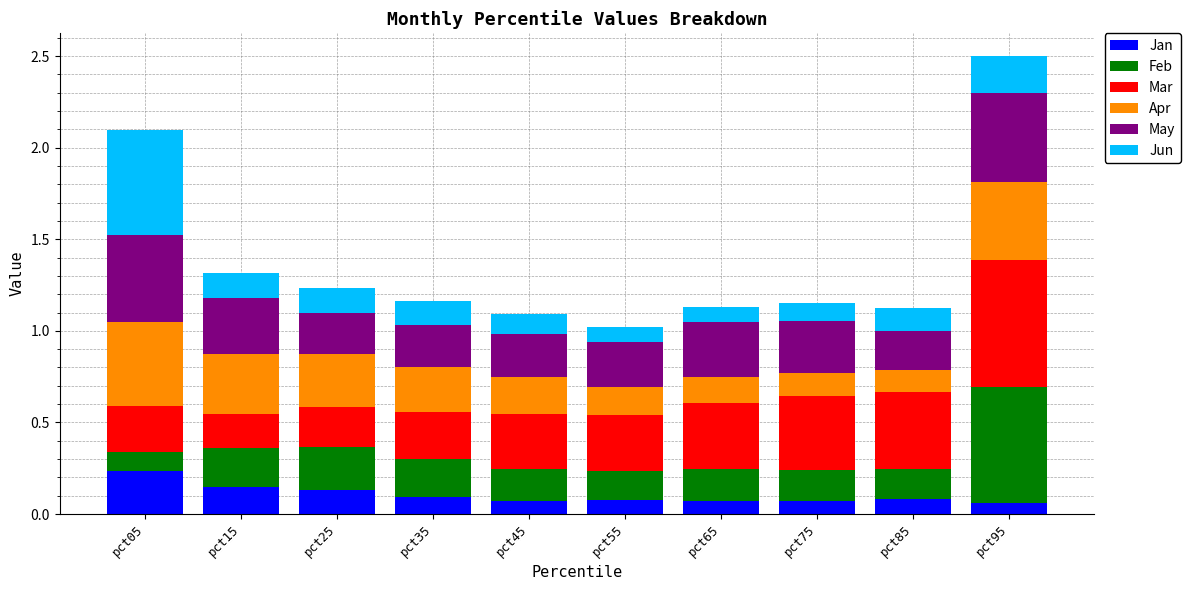

At which category is the sum across all series the highest?

pct95